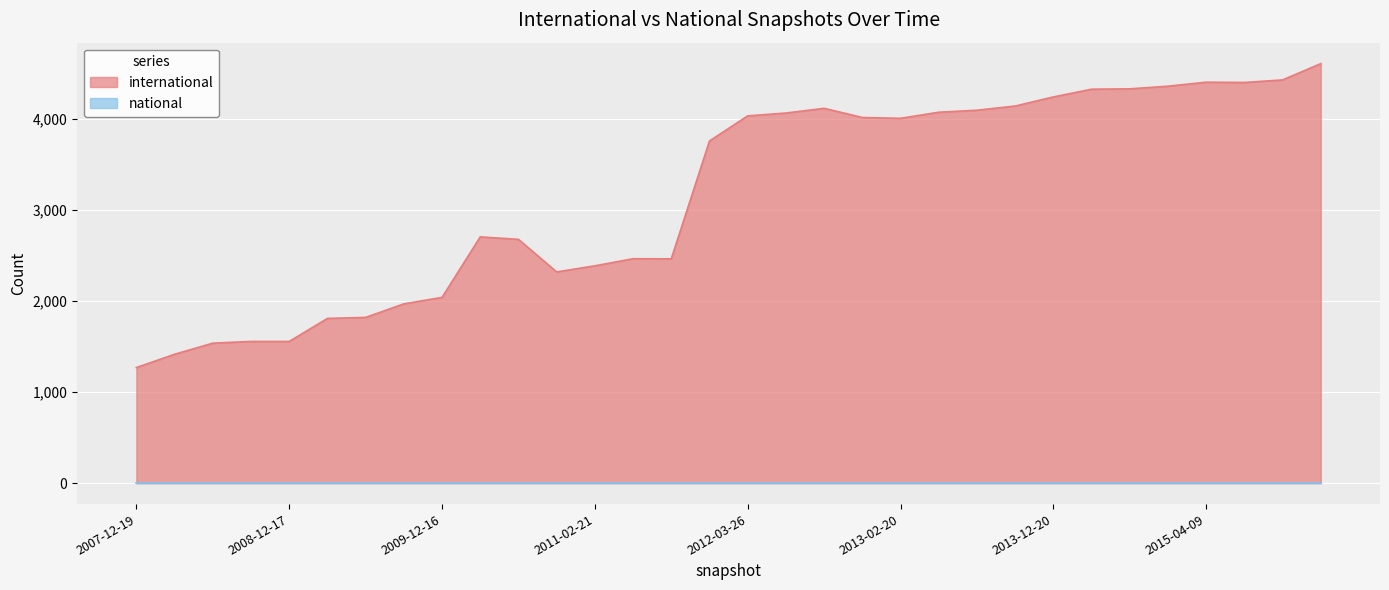

Reading right to left, transcribe all the data shown in this chart.

2016-01-04=4610	2015-10-01=4431	2015-07-03=4403	2015-04-09=4406	2015-01-19=4362	2014-09-08=4333	2014-03-28=4329	2013-12-20=4244	2013-09-10=4144	2013-07-09=4098	2013-05-21=4076	2013-02-20=4009	2012-12-11=4018	2012-10-31=4119	2012-07-13=4067	2012-03-26=4036	2012-01-18=3760	2011-09-05=2465	2011-06-10=2466	2011-02-21=2388	2010-11-17=2321	2010-07-26=2679	2010-04-01=2706	2009-12-16=2041	2009-09-25=1970	2009-06-17=1821	2009-04-06=1810	2008-12-17=1557	2008-10-10=1557	2008-06-27=1538	2008-04-01=1416	2007-12-19=1270